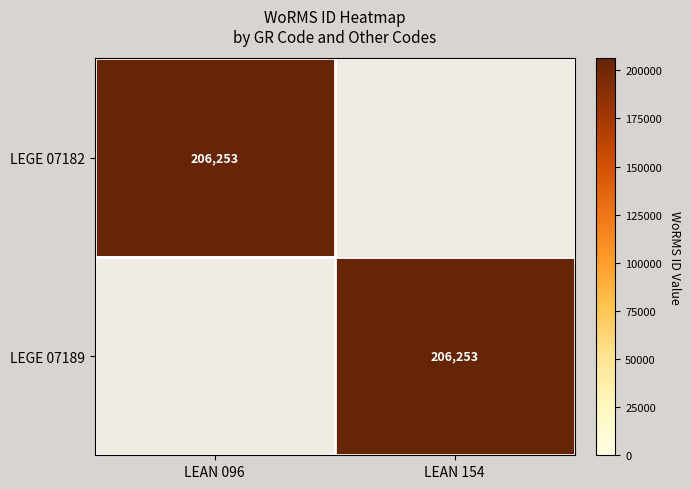

The value of LEGE 07182 at LEAN 096 is 206253. True or false?

True